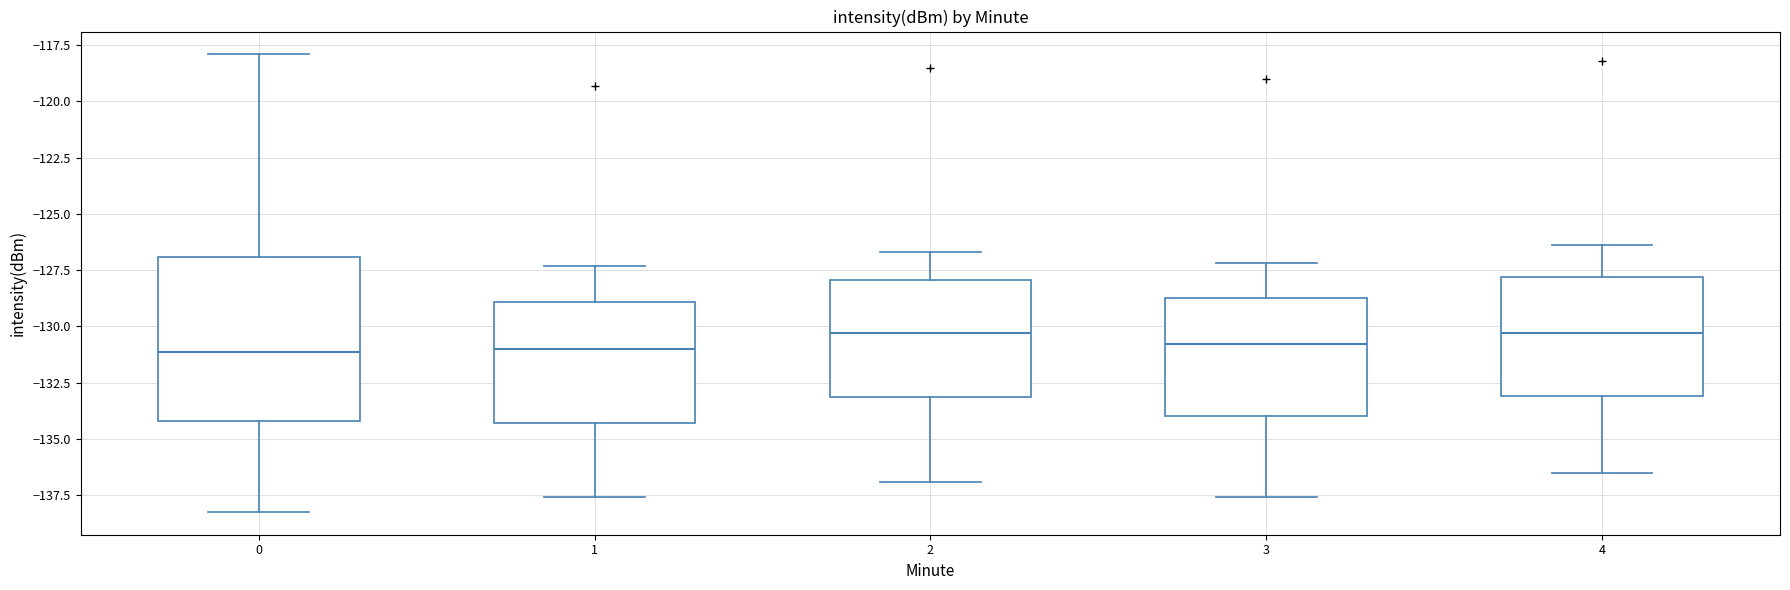

Where does the median line of the box at x = 4 sit on the y-axis? The values are not printed on the chart, so give them approximately, as read against the axis.

-130.5